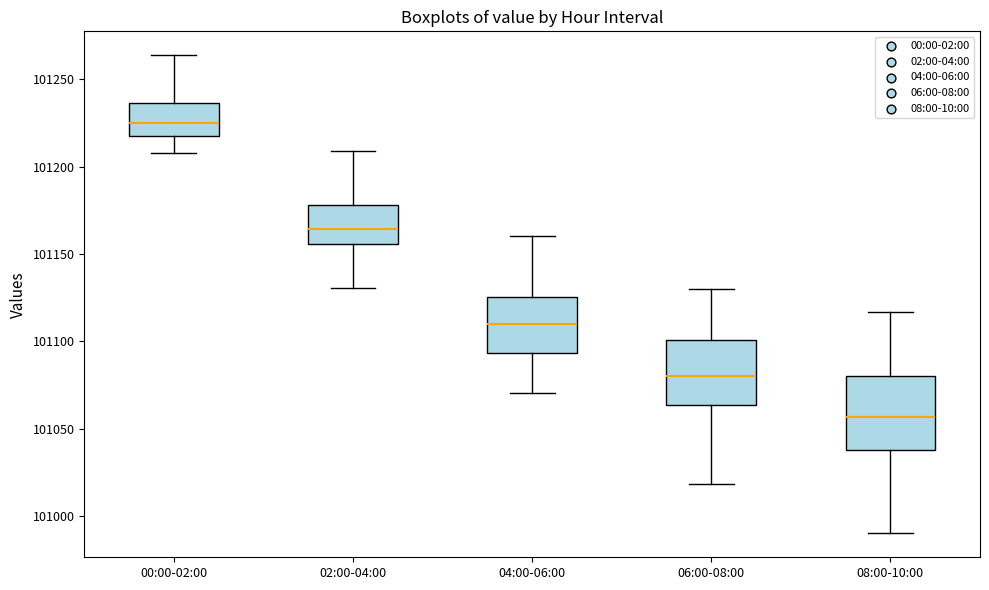

Reading left to right, transcribe this box plot: for each box, give where its median line is, the range the box spans, and where its two whiskers end, as read against the y-axis. The values are not printed on the chart, so give them approximately, as read against the axis.

00:00-02:00: median 101225, box 101215 to 101235, whiskers 101210 to 101265
02:00-04:00: median 101165, box 101155 to 101180, whiskers 101130 to 101210
04:00-06:00: median 101110, box 101095 to 101125, whiskers 101070 to 101160
06:00-08:00: median 101080, box 101065 to 101100, whiskers 101020 to 101130
08:00-10:00: median 101055, box 101040 to 101080, whiskers 100990 to 101115